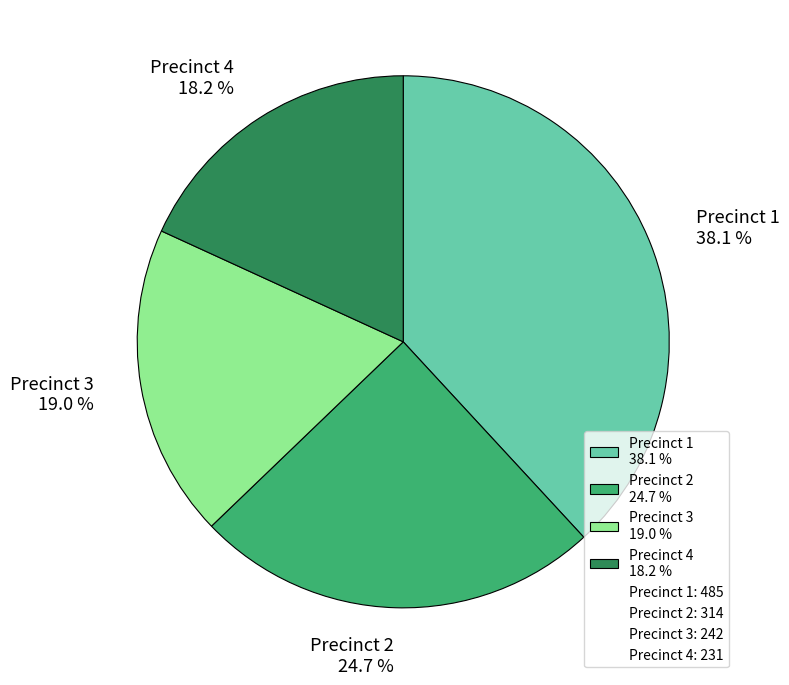

True or false: Precinct 1 accounts for 38% of the total.

True